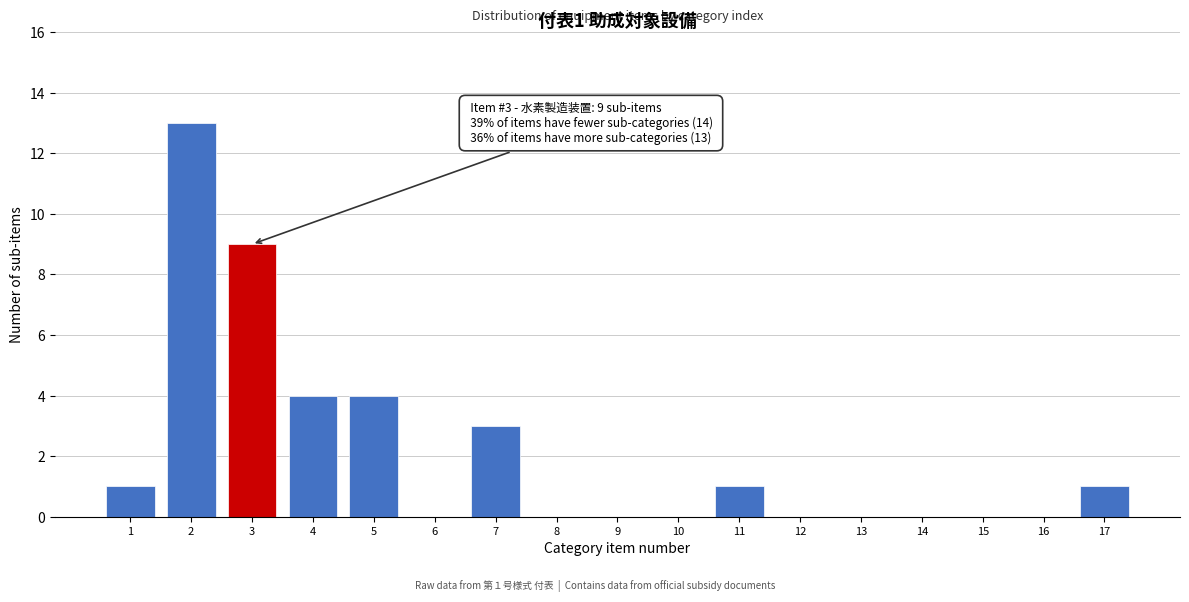

Reading left to right, what are all the values shown in this chart?

1=1	2=13	3=9	4=4	5=4	6=0	7=3	8=0	9=0	10=0	11=1	12=0	13=0	14=0	15=0	16=0	17=1